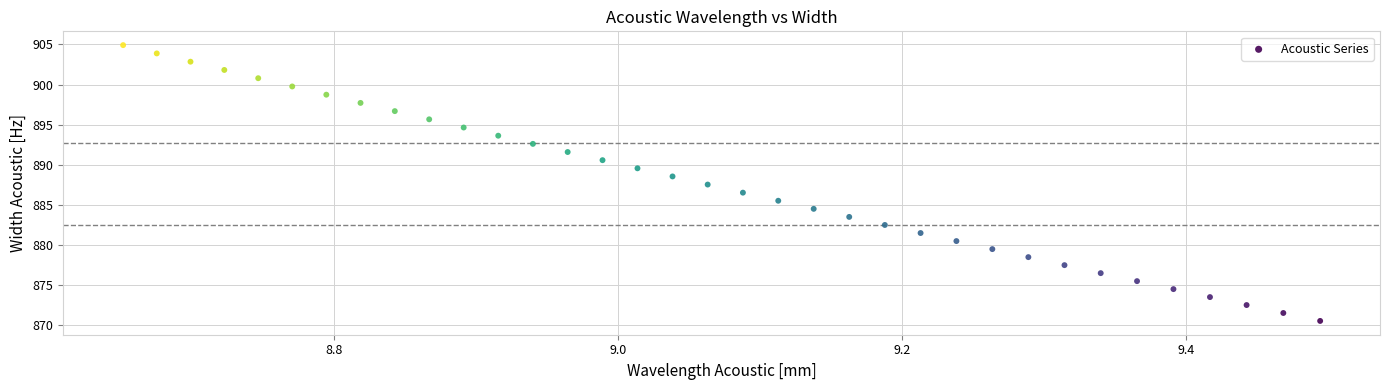

What is the range of Y values (max minus min)?

34.4